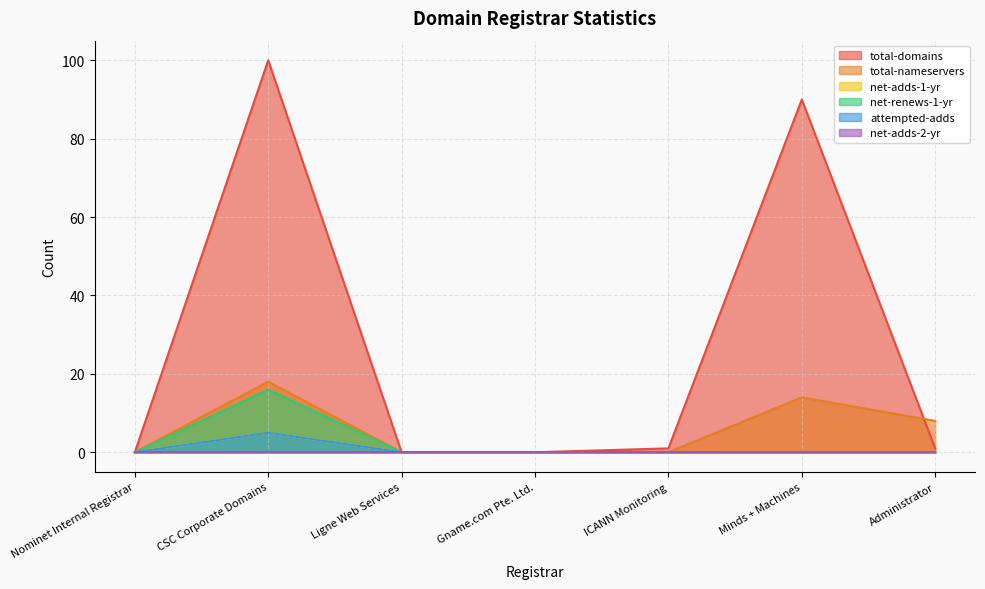

True or false: net-adds-1-yr and net-renews-1-yr intersect in this chart.

False